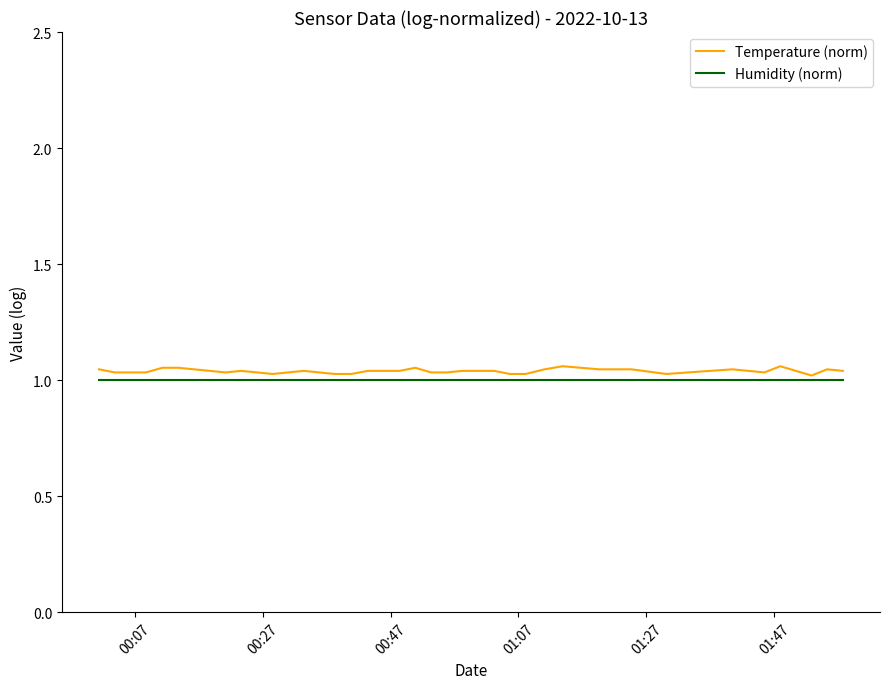

Which series has the widest spread of values?

Temperature (norm)